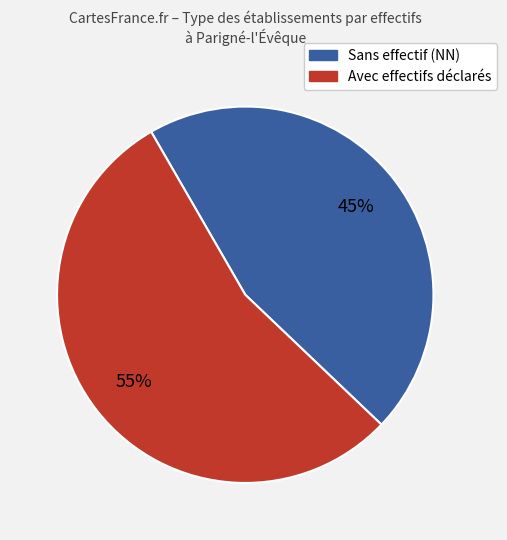

To the nearest percent, what is the average slice percentage?

50%